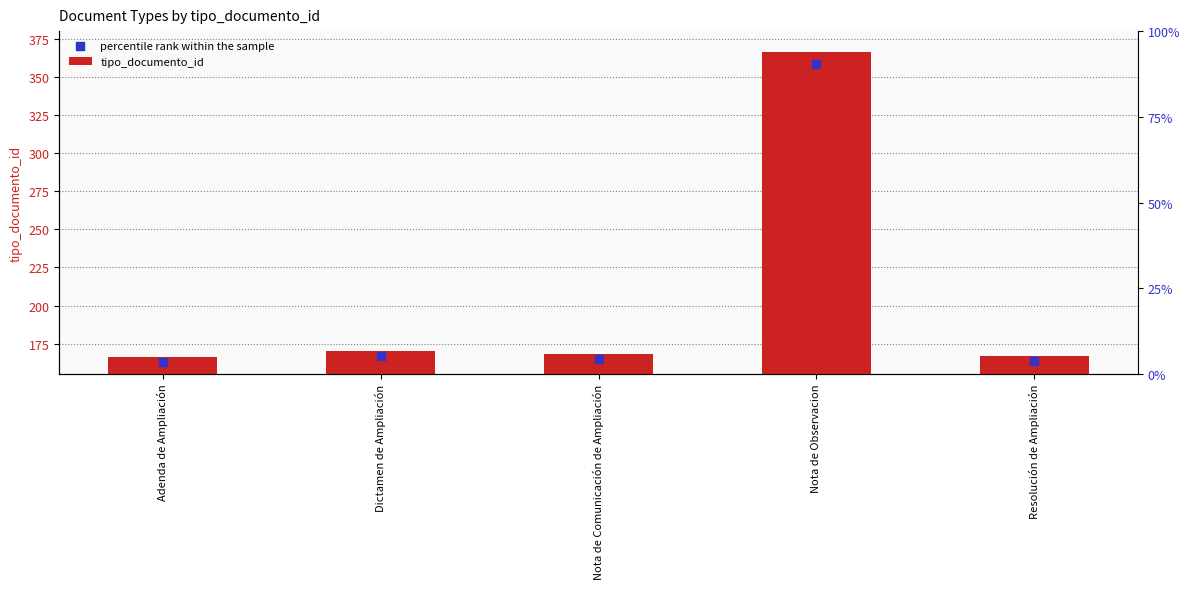

At how many categories does at least one series exceed 233?

1